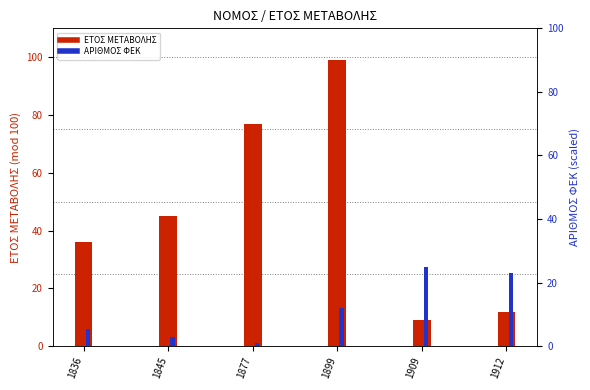

How many data points does each series have?

6